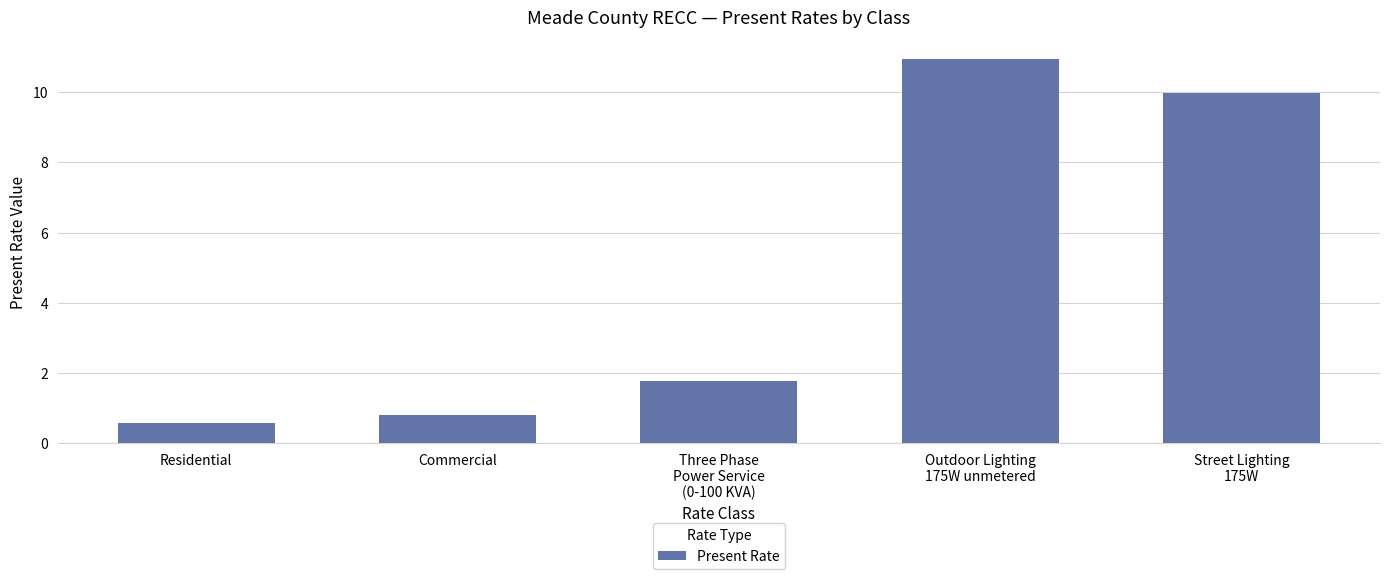

Count the number of data series in this chart.

1